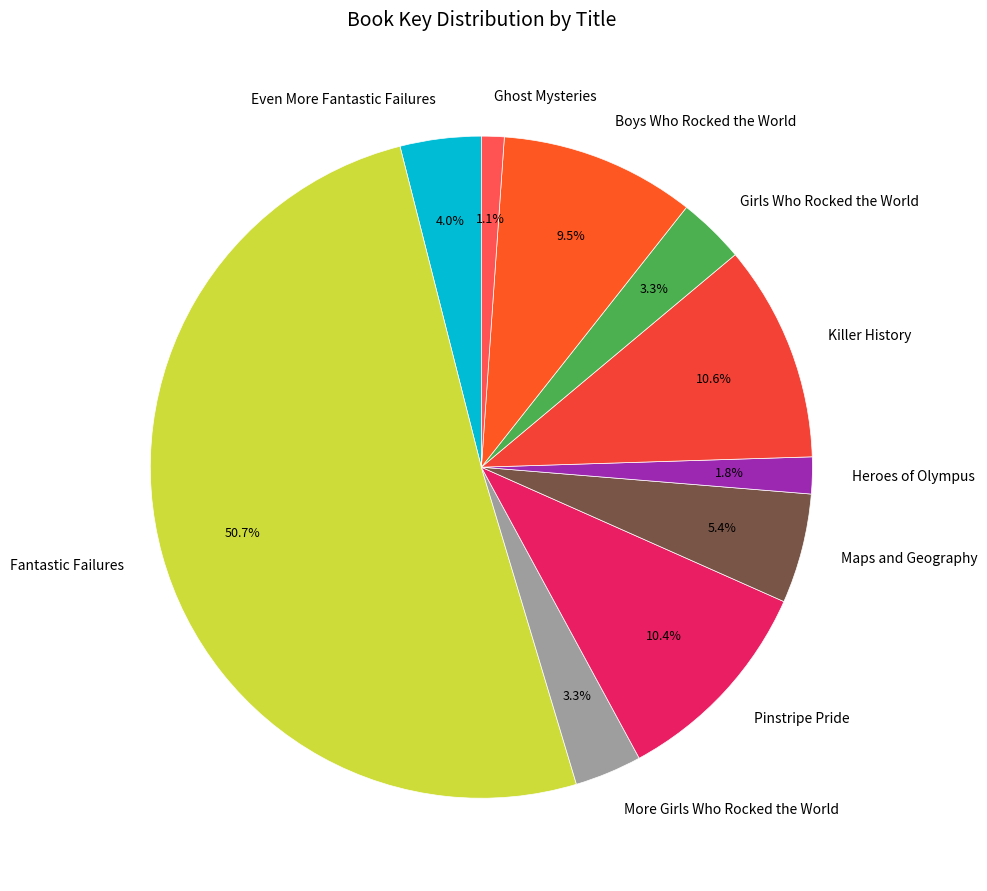

Which slice is the largest?

Fantastic Failures